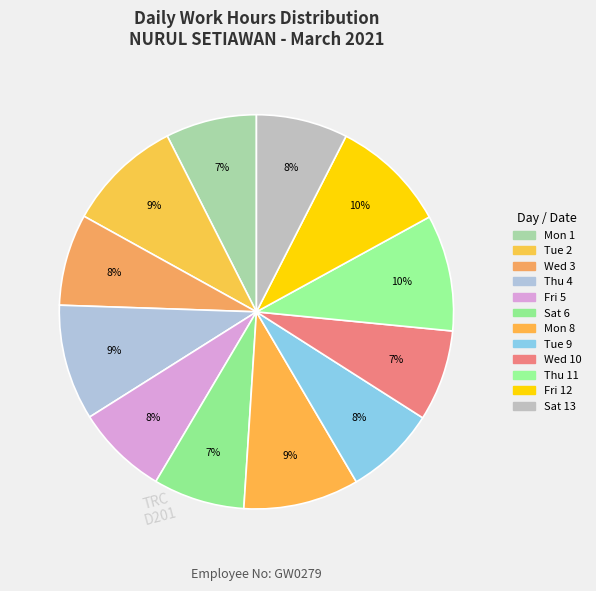

Which slice is the largest?

Thu 11